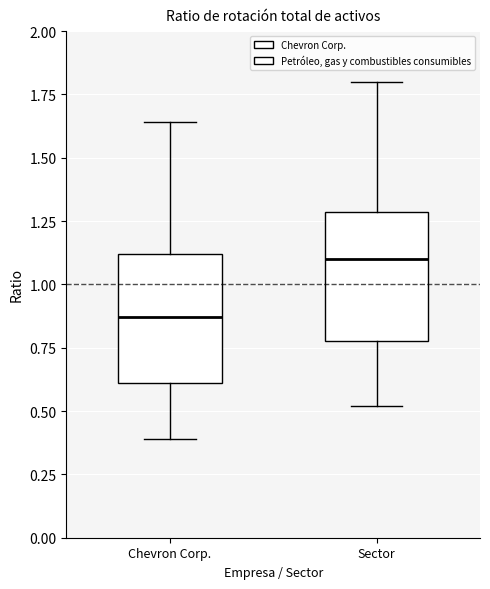

Which box has the highest median line?

Sector